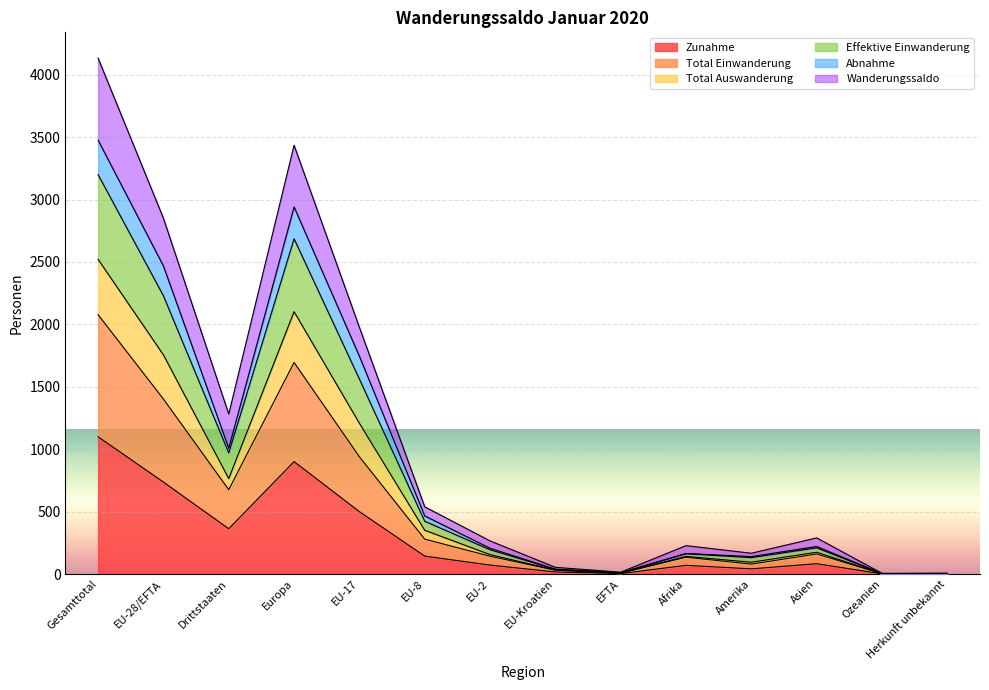

What is the difference between the Effektive Einwanderung values at Amerika and EU-28/EFTA?

2097